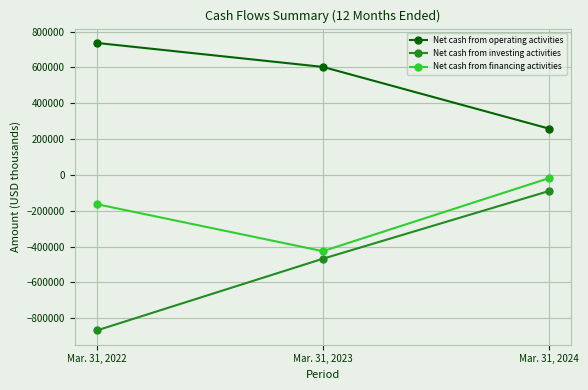

Is the value of Net cash from investing activities at Mar. 31, 2022 greater than the value of Net cash from financing activities at Mar. 31, 2022?

No